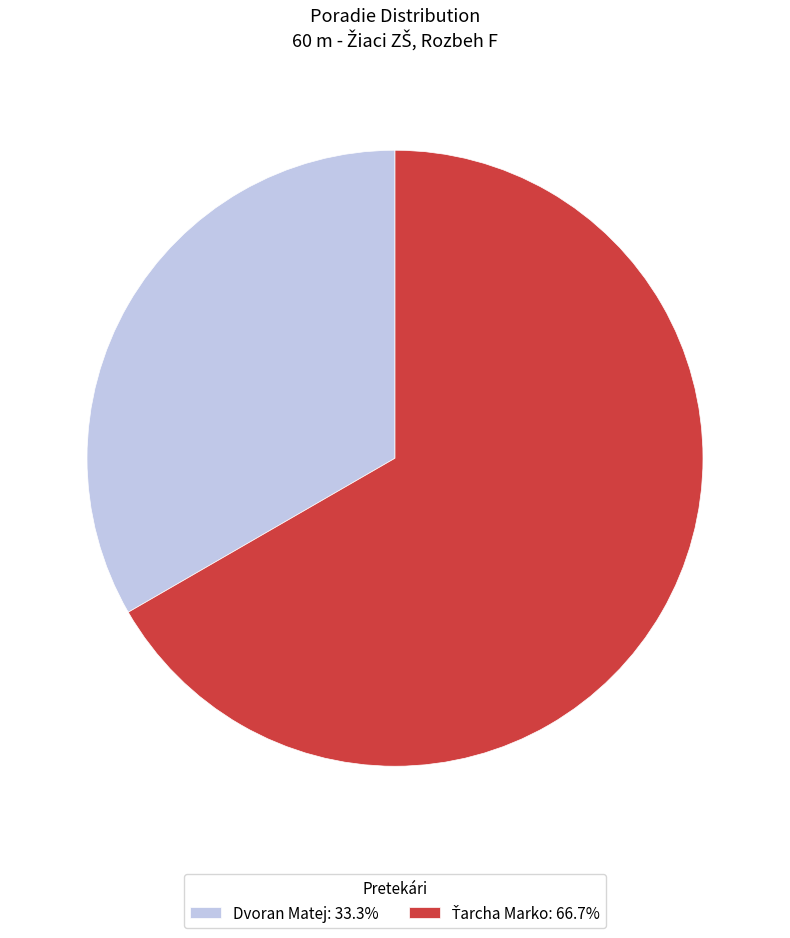

Does any single category account for the majority?

Yes